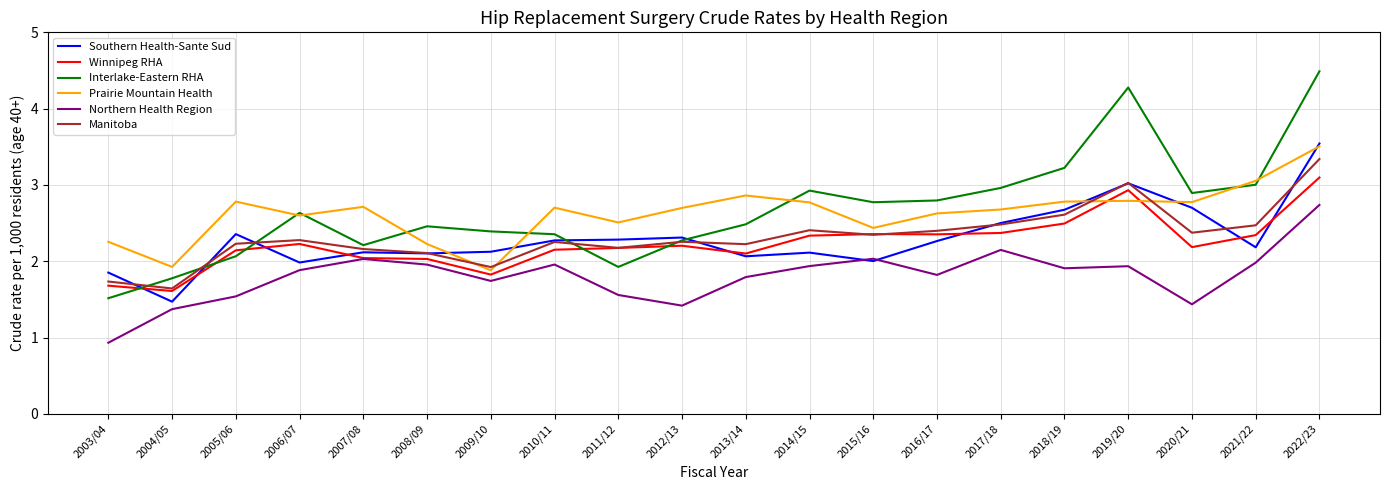

What is the average value of the Southern Health-Sante Sud series?

2.3